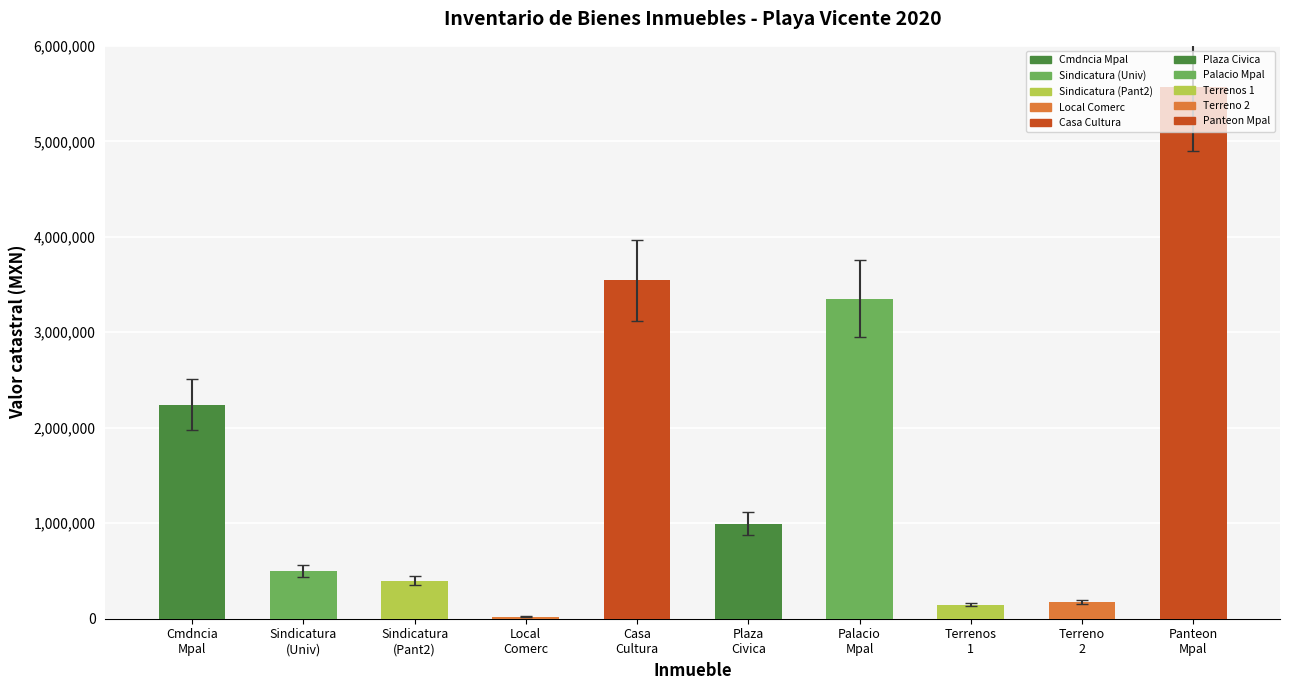

What is the minimum value shown in the chart?

21000